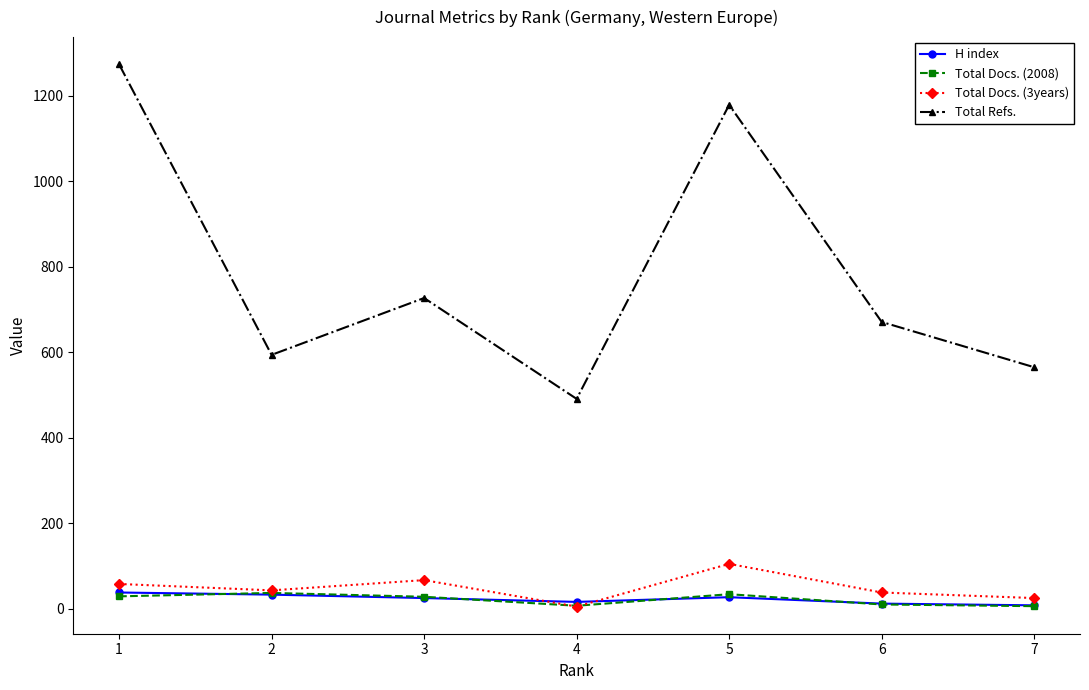

True or false: Total Docs. (2008) and Total Refs. intersect in this chart.

False